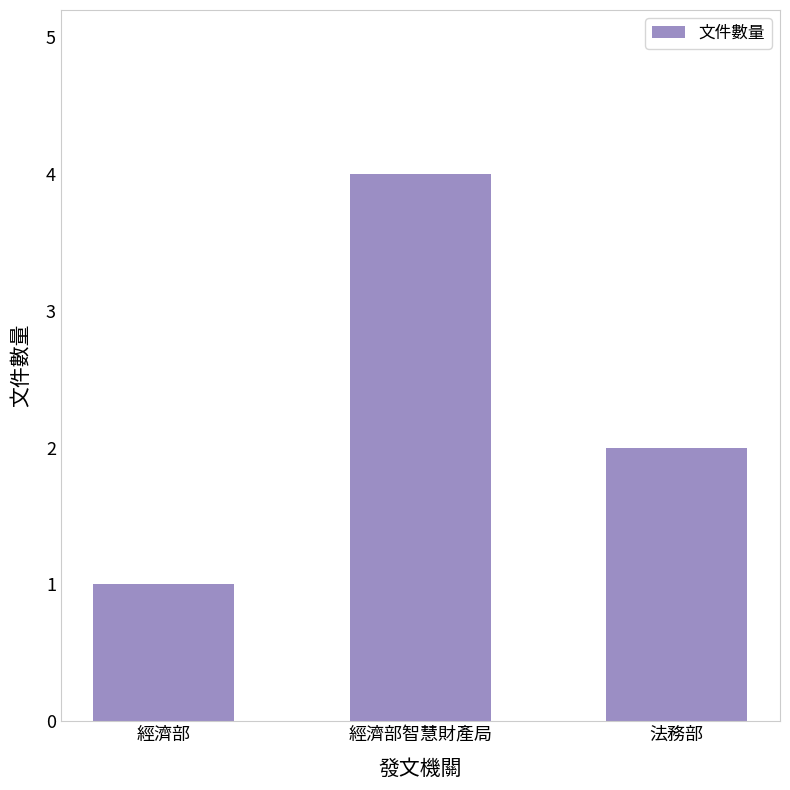

Count the values in the range 1 to 4.

3